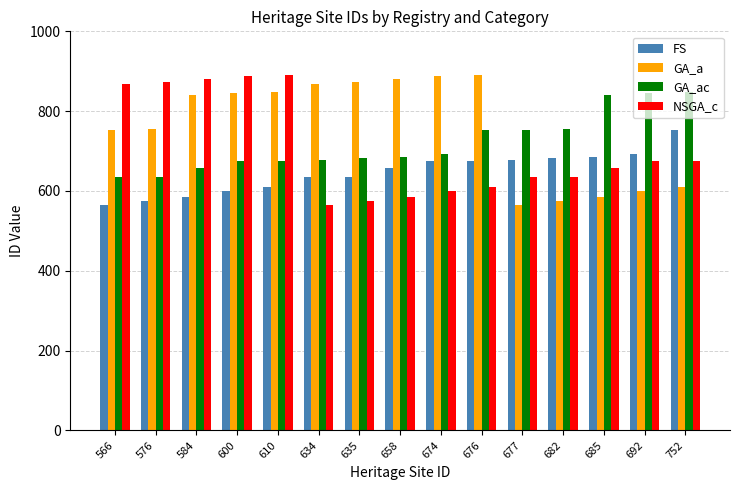

Which series changed the most between 600 and 634?

NSGA_c